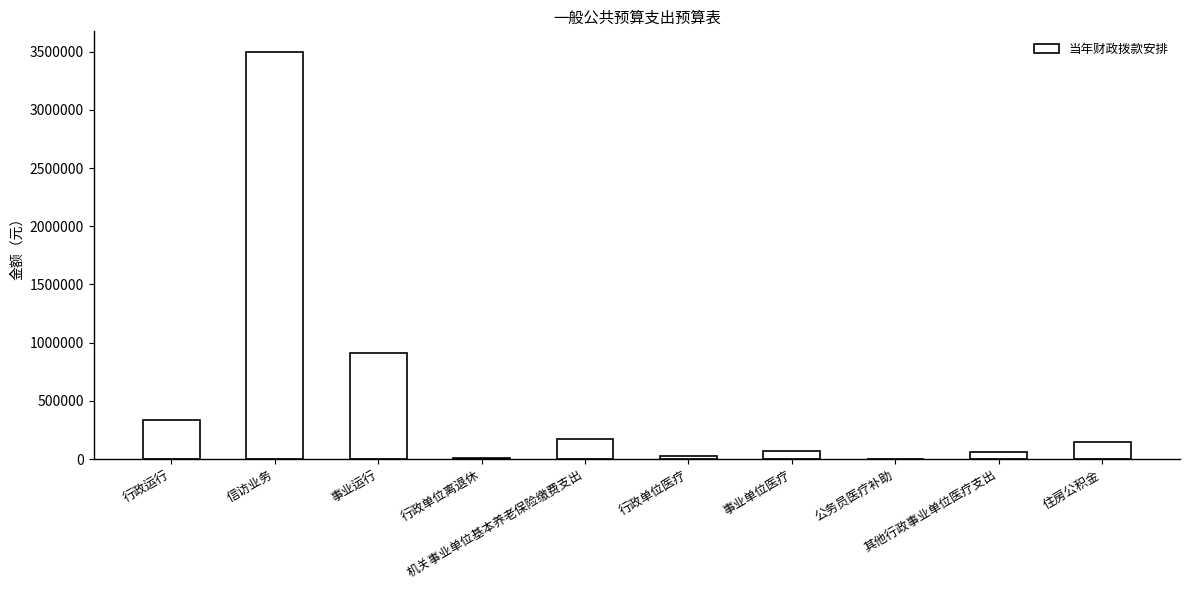

What is the maximum value shown in the chart?

3500000.0